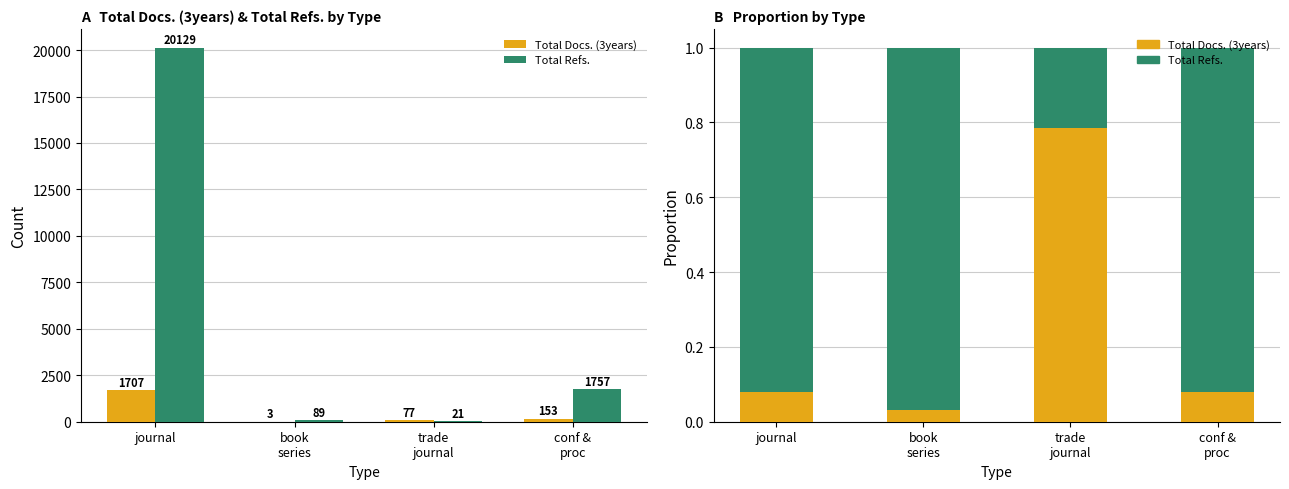

What position from the right is trade
journal?

2